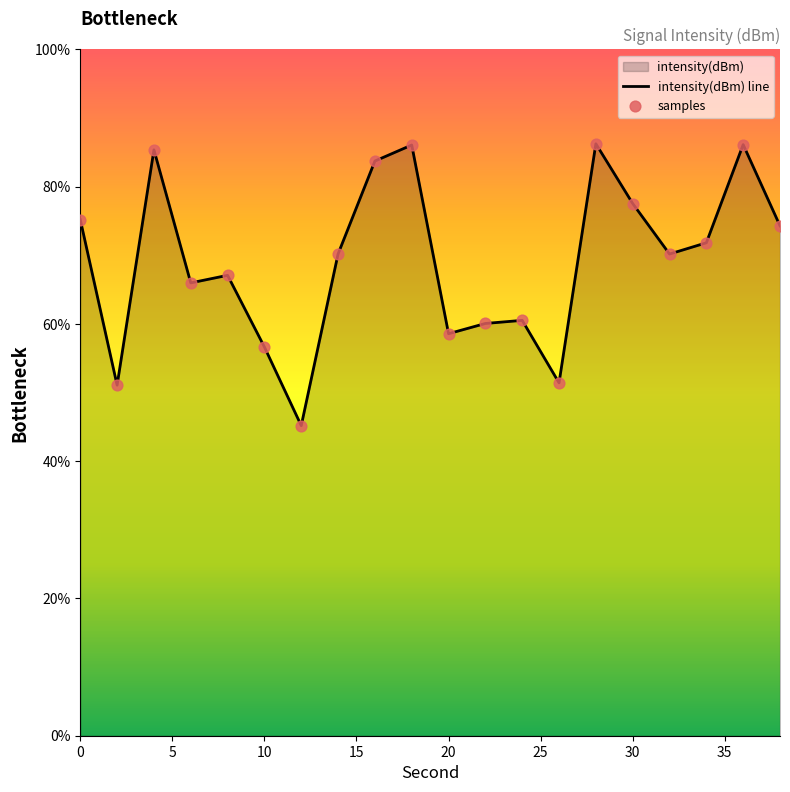

Which has a higher value, 2 or 8?

8